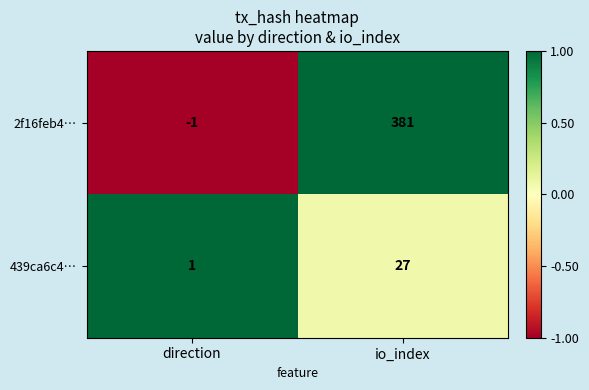

What value does the 439ca6c4… series have at io_index?

27